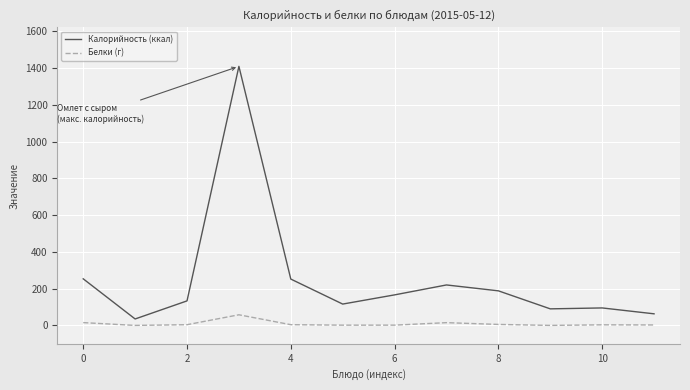

How many values in the Белки (г) series are below 3?

5